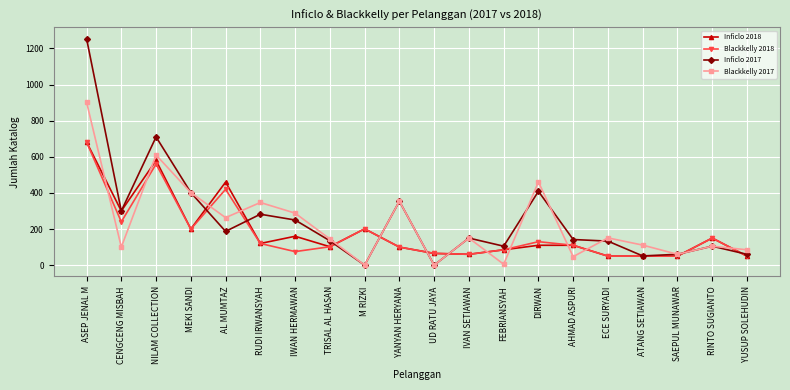

Read the Inficlo 2018 value at NILAM COLLECTION.

580